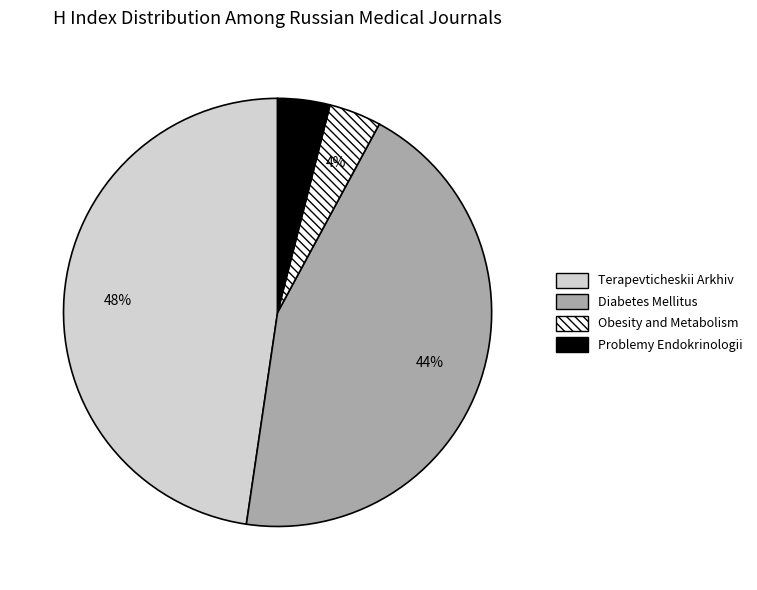

What is the largest slice in the pie chart?

Terapevticheskii Arkhiv